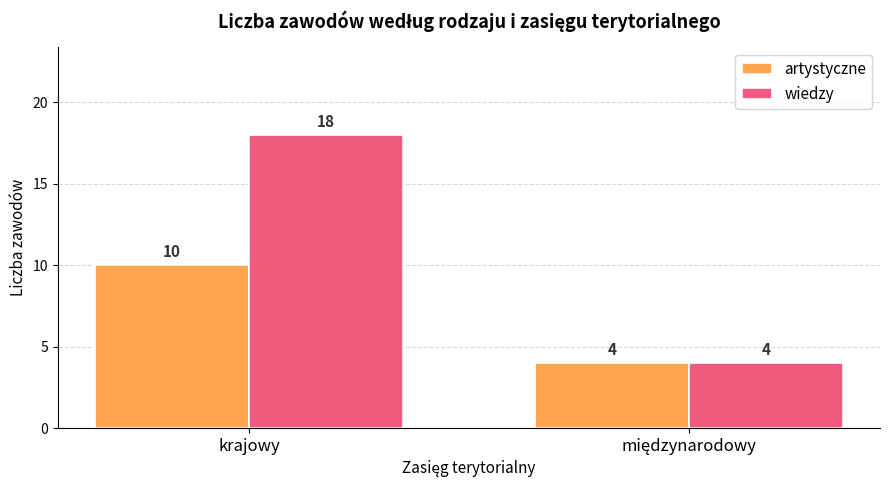

What is the difference between the maximum and minimum values in the artystyczne series?

6